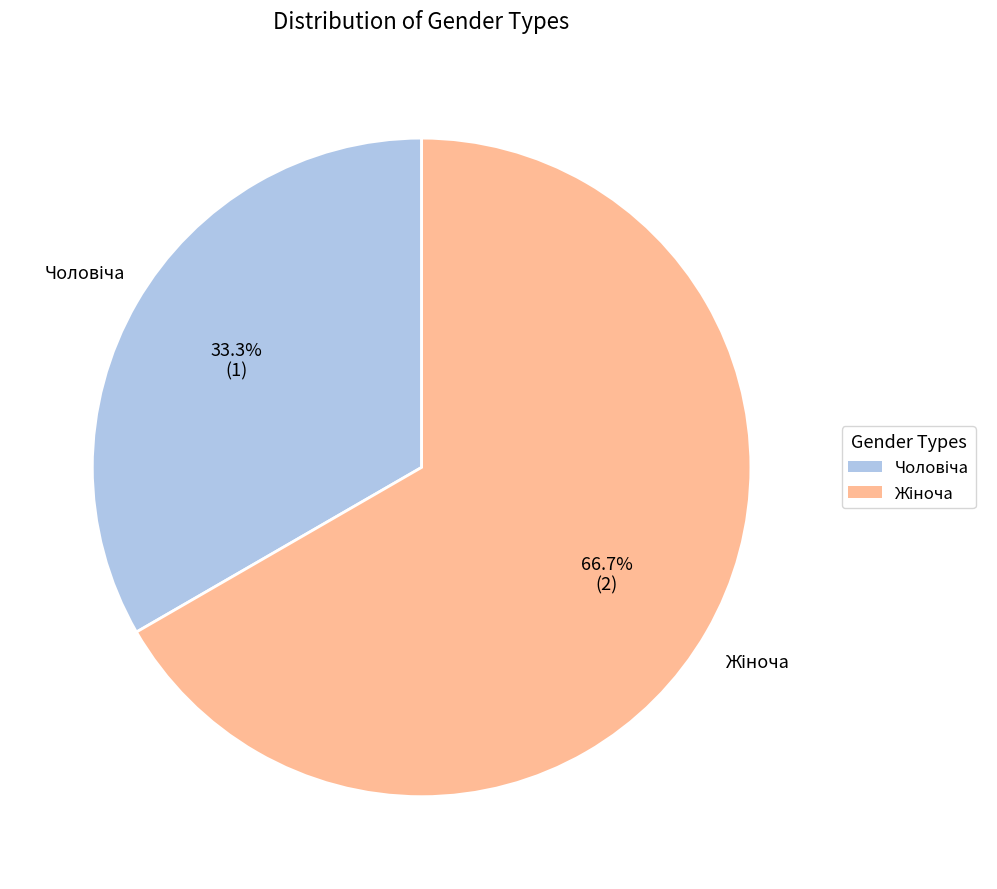

Is there a majority slice in this chart?

Yes